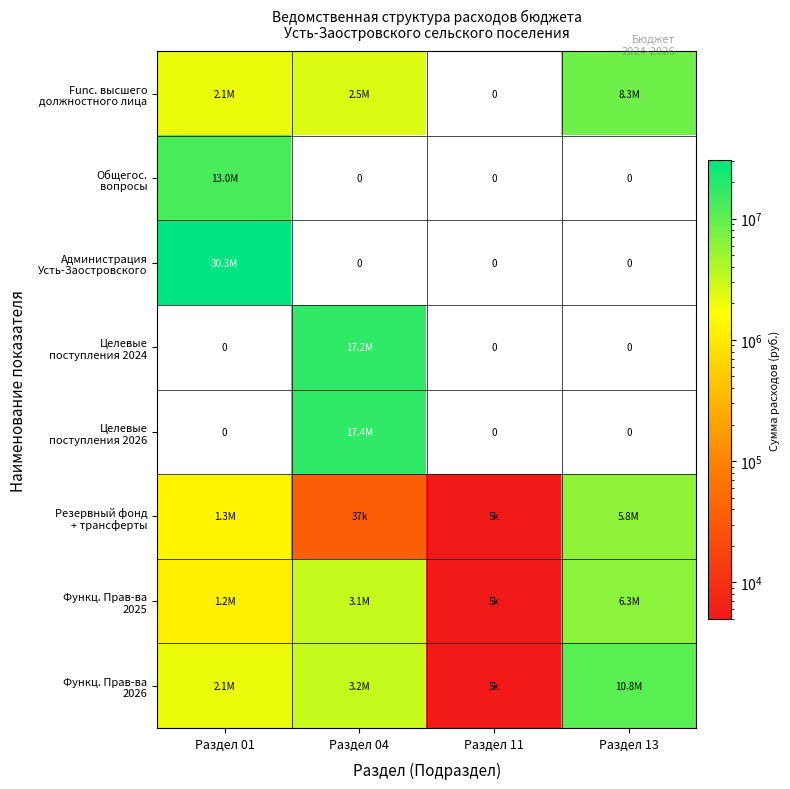

What is the difference between the maximum and second lowest values in the Функц. Прав-ва 2025 series?

5108789.9